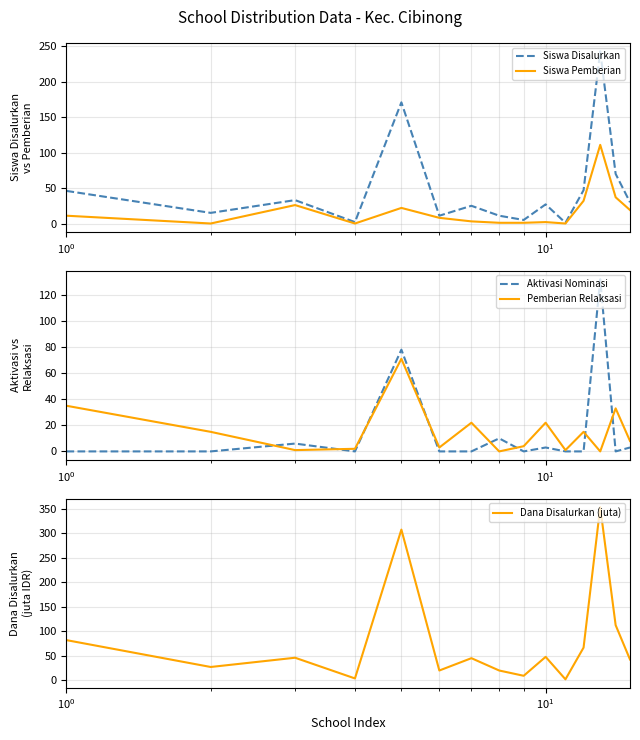

Which series has the largest range (max minus min)?

Dana Disalurkan (juta)